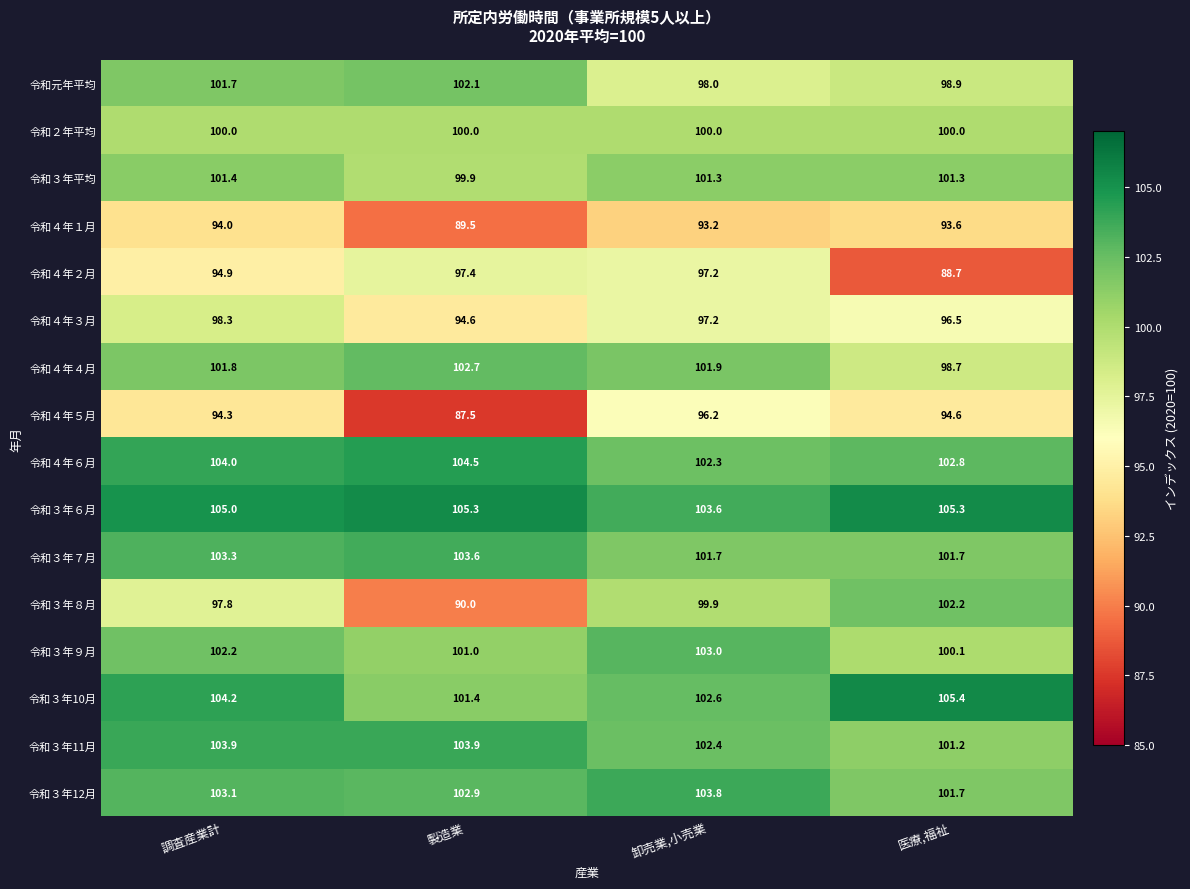

Where does the 令和３年11月 series first go above 103?

調査産業計